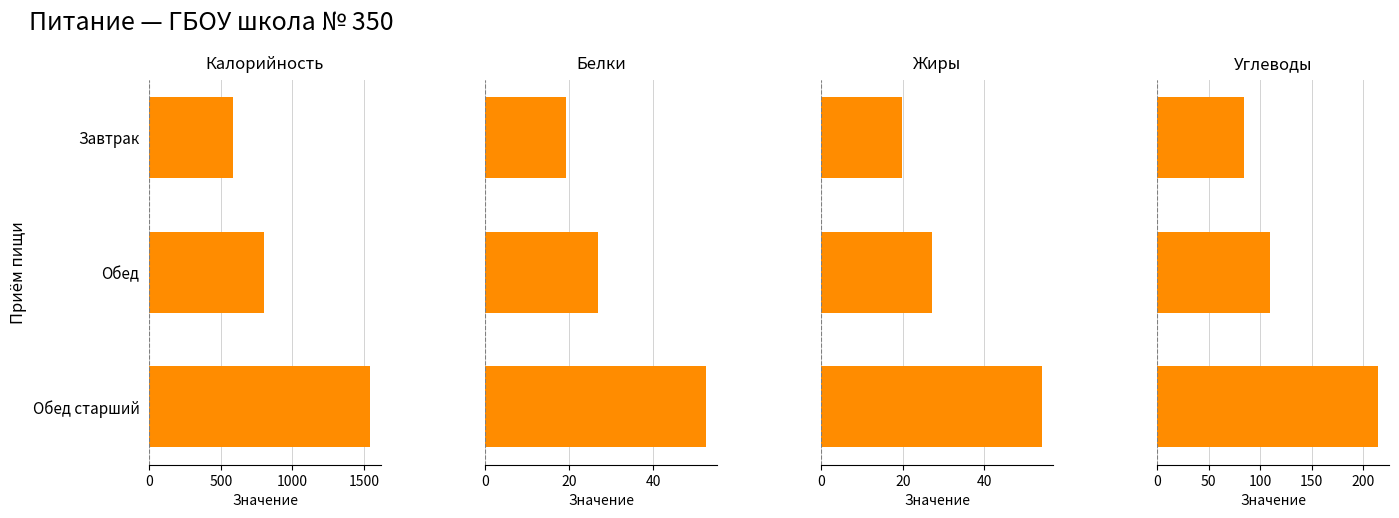

How many Калорийность values are between 587 and 1541?

3